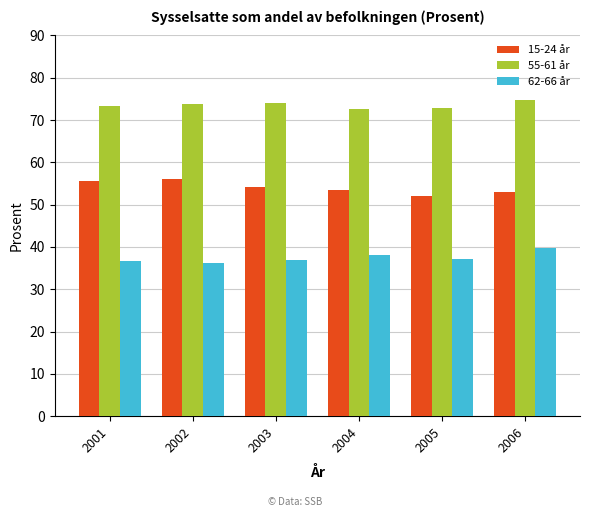

True or false: 15-24 år has a value of 54.2 at 2003.

True